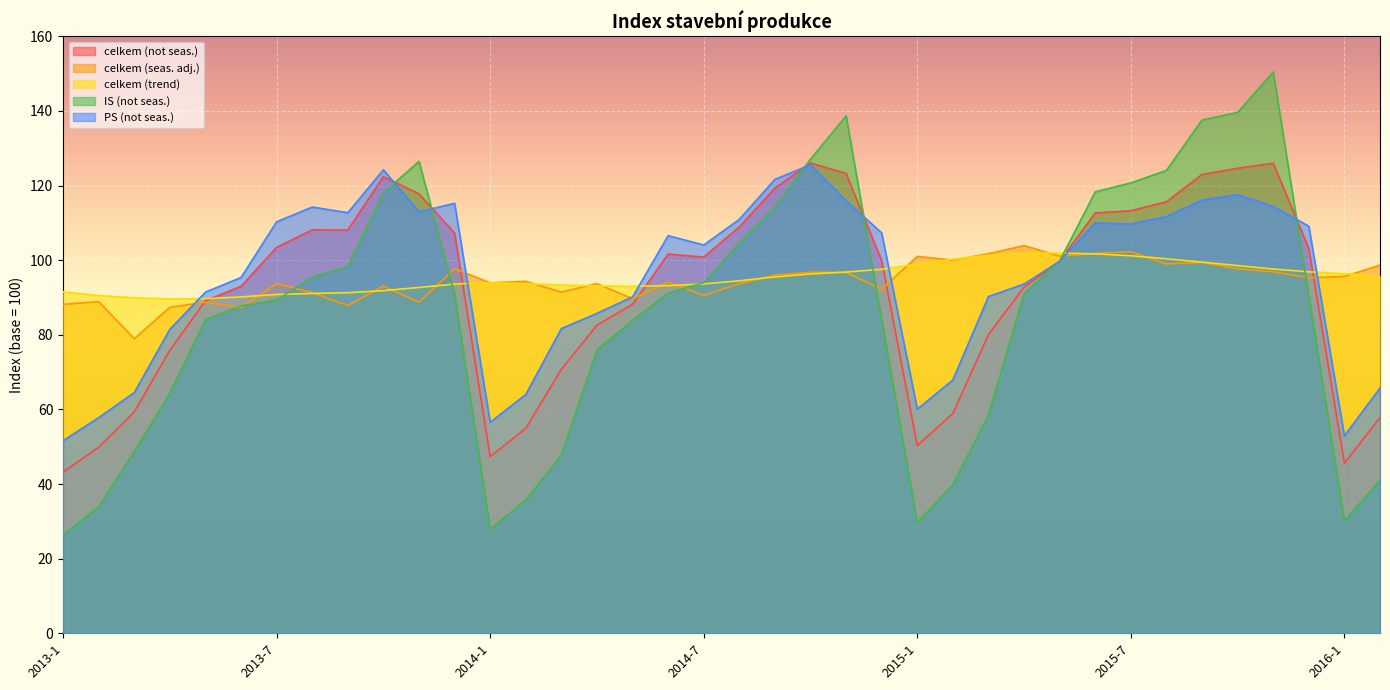

What is the value of the celkem (trend) point at the 19th from the left?

93.6